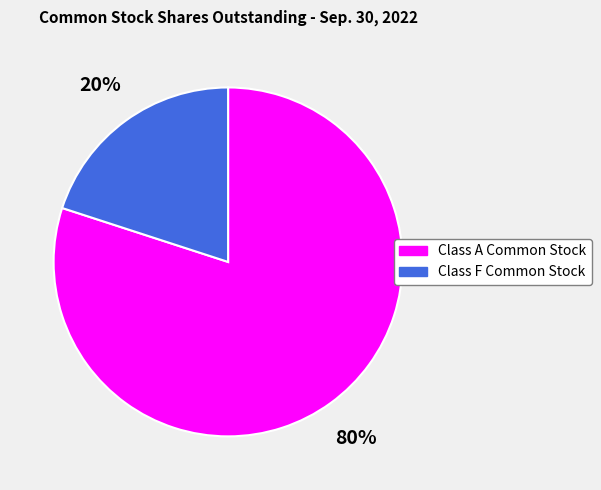

What percentage is the Class F Common Stock slice, to the nearest percent?

20%